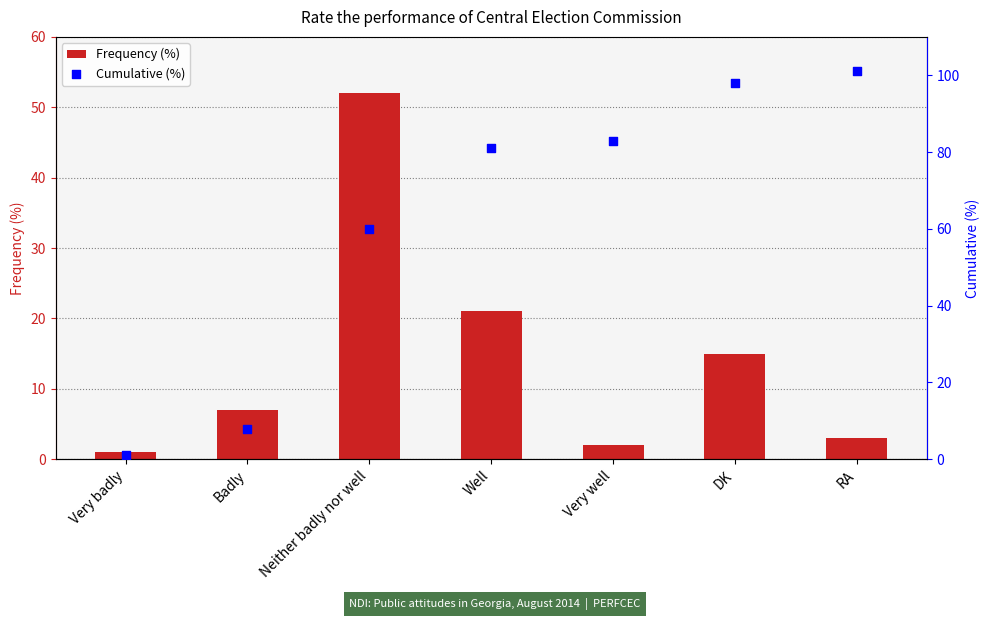

What is the total value across all series at DK?

113